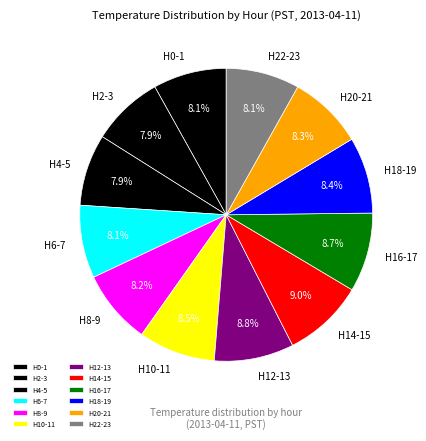

Between H12-13 and H6-7, which is larger?

H12-13